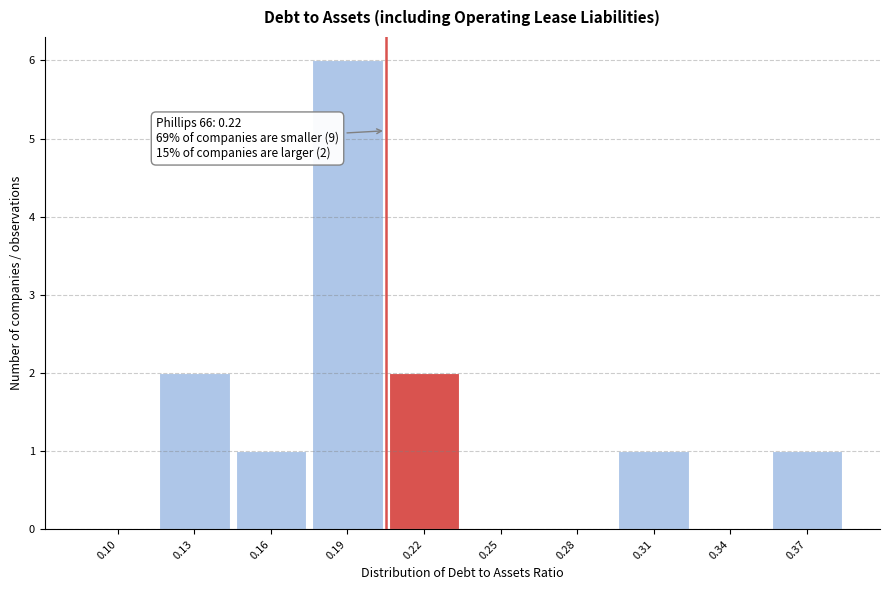

Reading left to right, extract all data points from this chart.

0.10=0	0.13=2	0.16=1	0.19=6	0.22=2	0.25=0	0.28=0	0.31=1	0.34=0	0.37=1